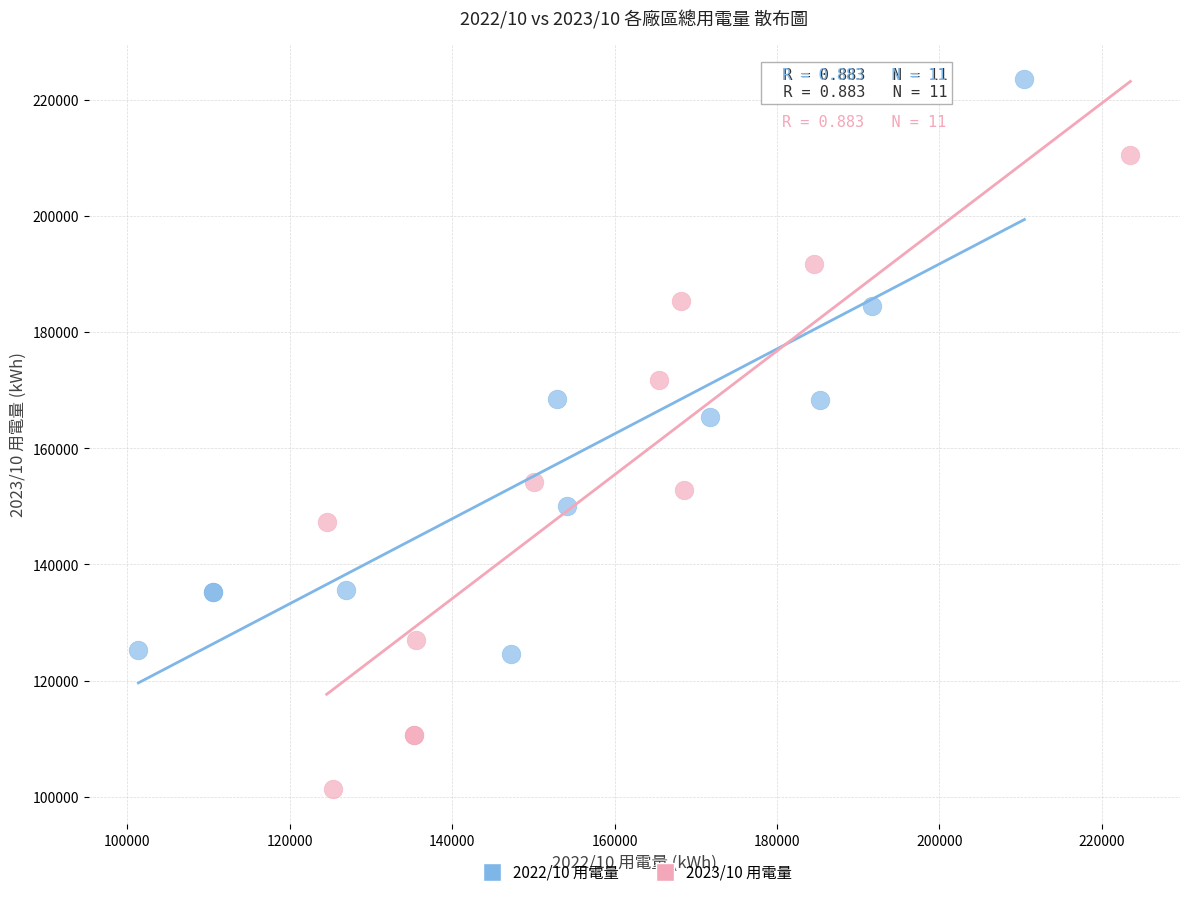

Which series has the widest spread of Y values?

2023/10 用電量